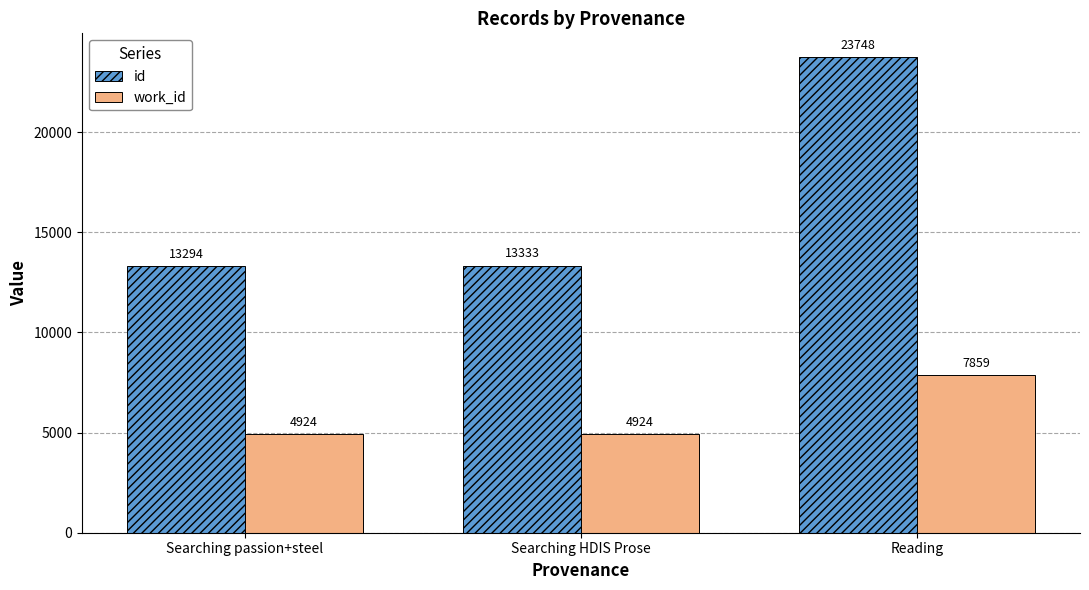

Reading left to right, list all the values displayed in this chart.

id: Searching passion+steel=13294	Searching HDIS Prose=13333	Reading=23748
work_id: Searching passion+steel=4924	Searching HDIS Prose=4924	Reading=7859